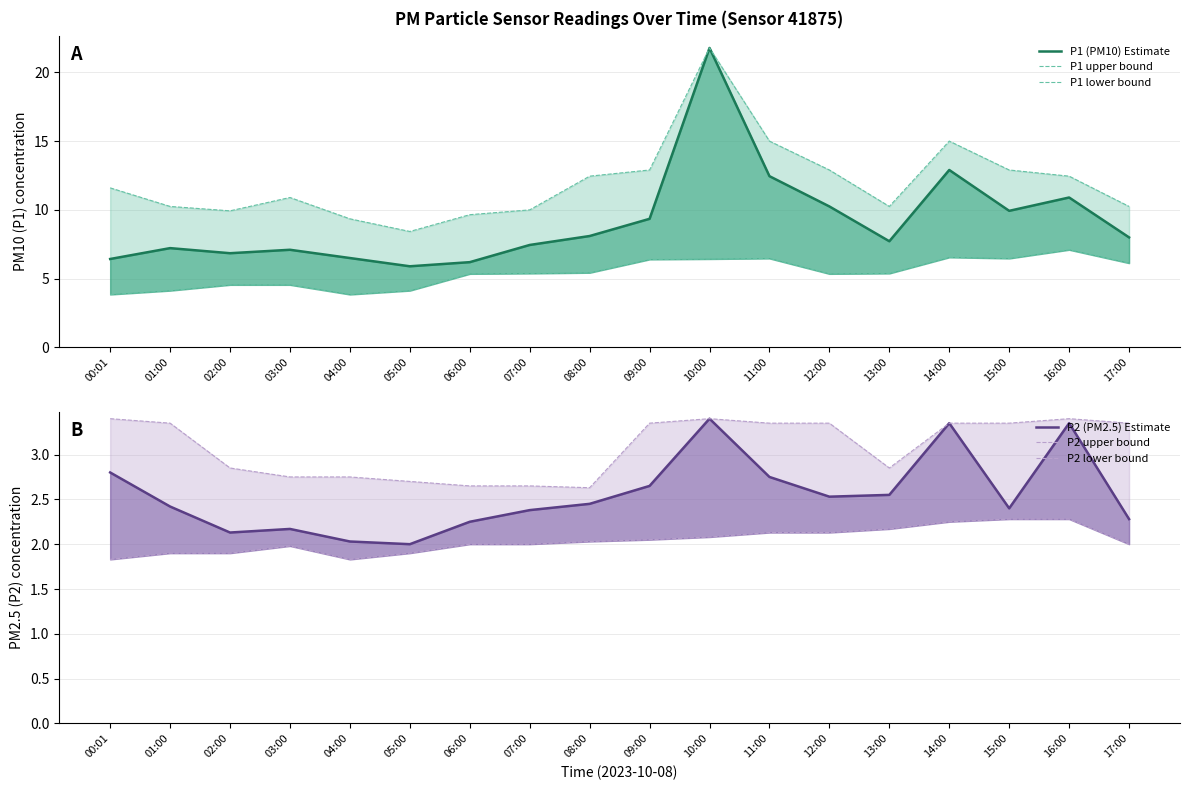

In P2 upper bound, how many points are lower than both neighbors (excluding endpoints)?

2